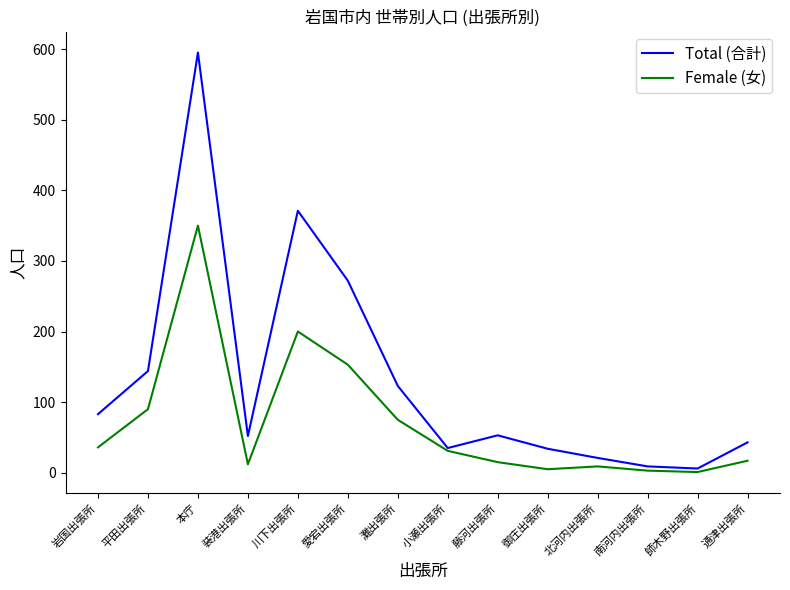

List the series in order of their peak value, lowest first.

Female (女), Total (合計)